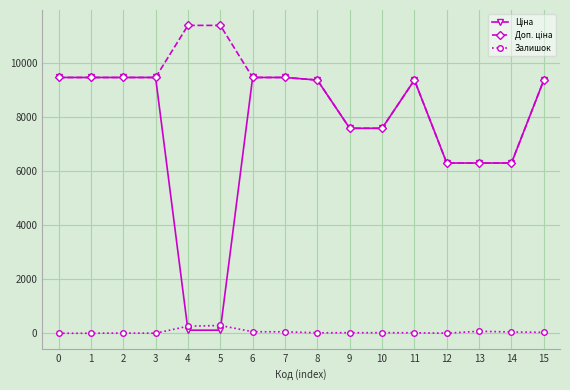

What is the highest value of the Залишок series?

288.0